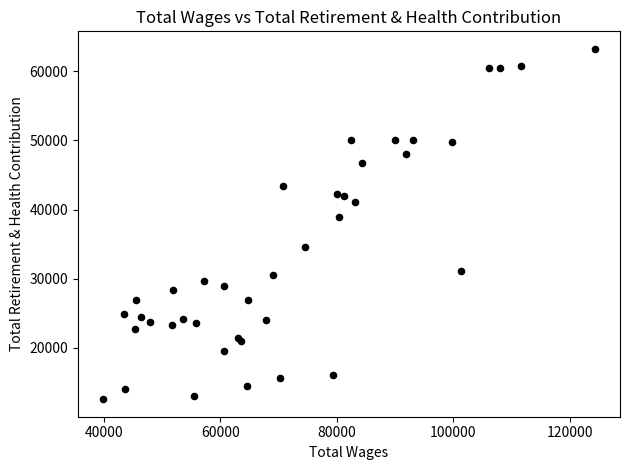

What Y value in the scatter plot is closest to 37918?

38998